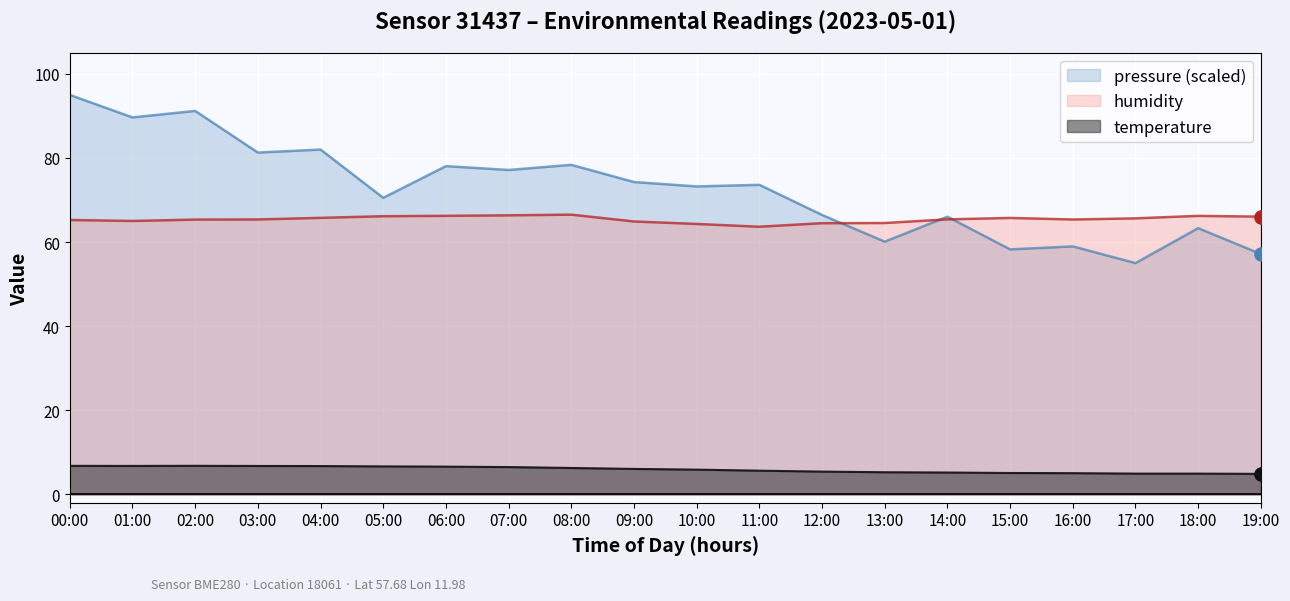

At which category is the sum across all series the highest?

00:00